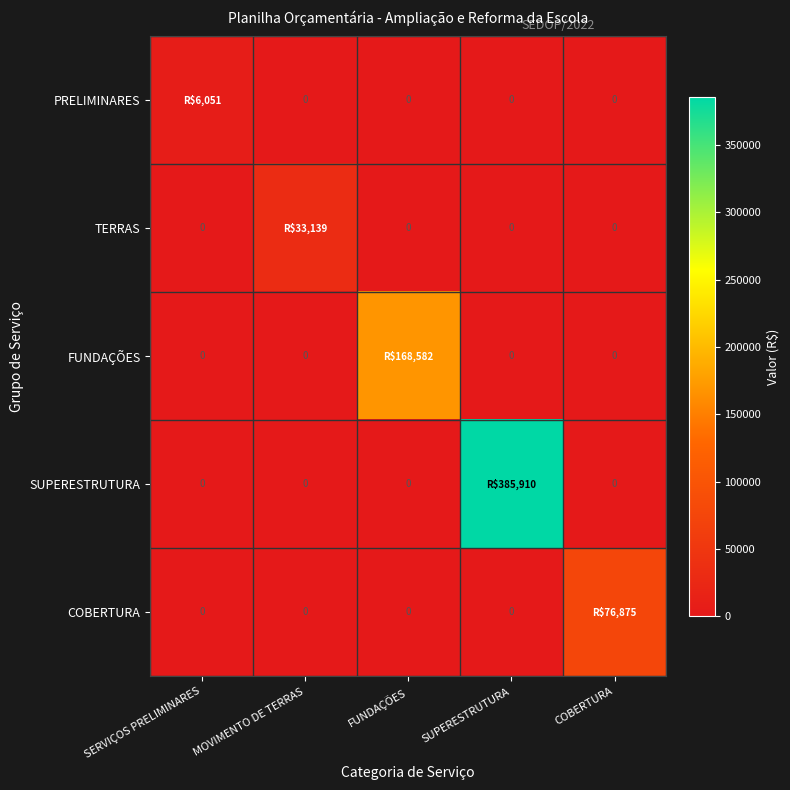

At which category does the chart reach its minimum across all series?

MOVIMENTO DE TERRAS